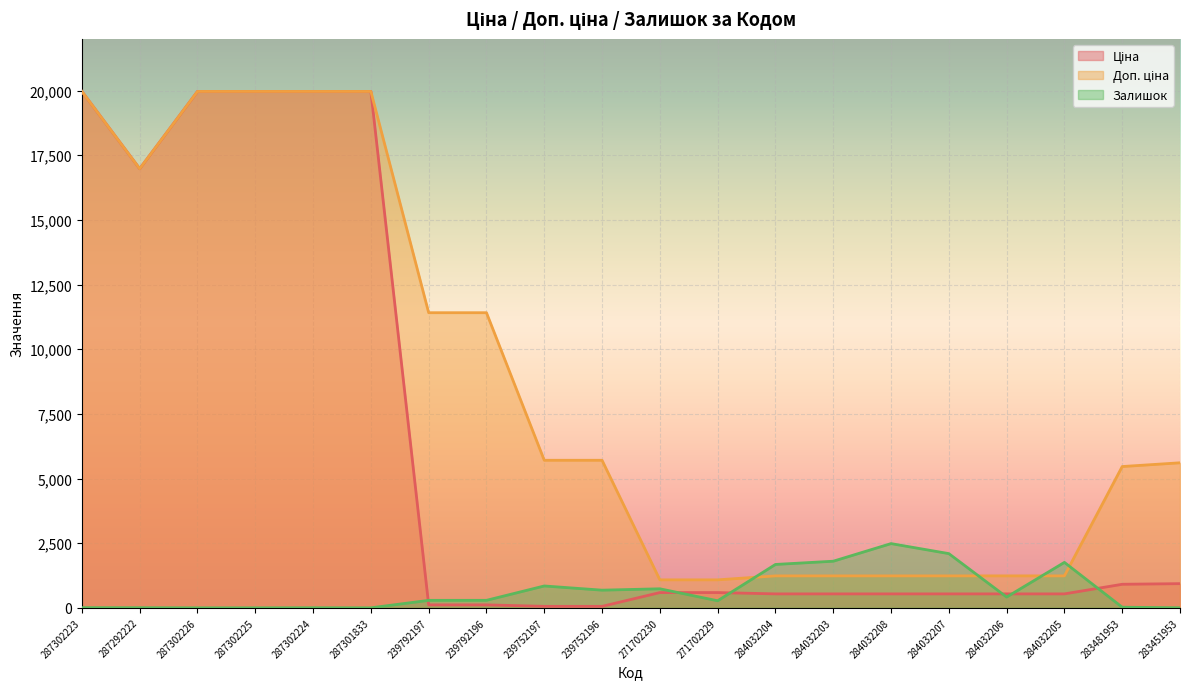

True or false: Ціна and Доп. ціна intersect in this chart.

False